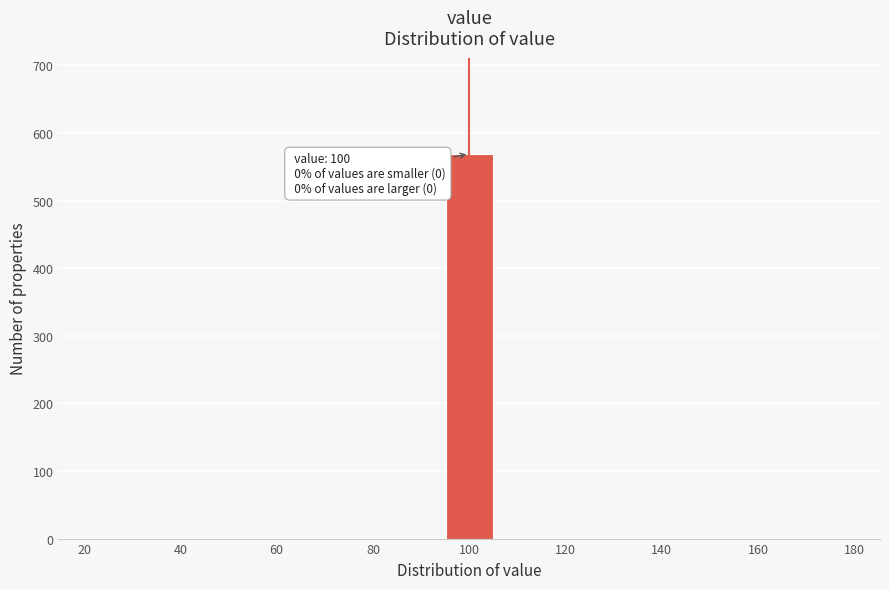

Which range on the x-axis has the tallest bar?

94 to 106